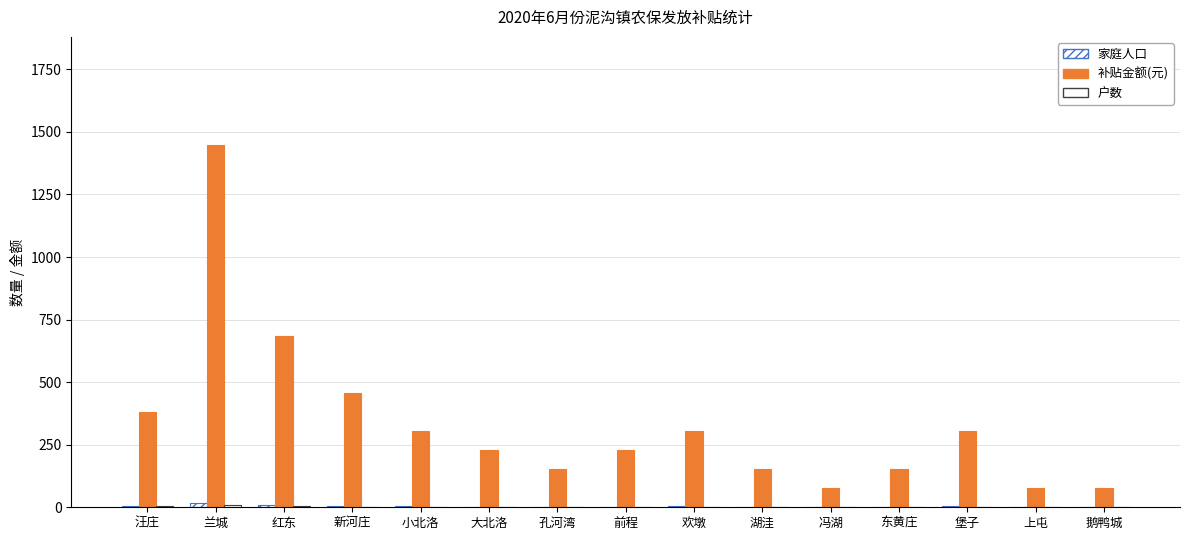

What is the difference between the highest and lowest values at 汪庄?

376.5